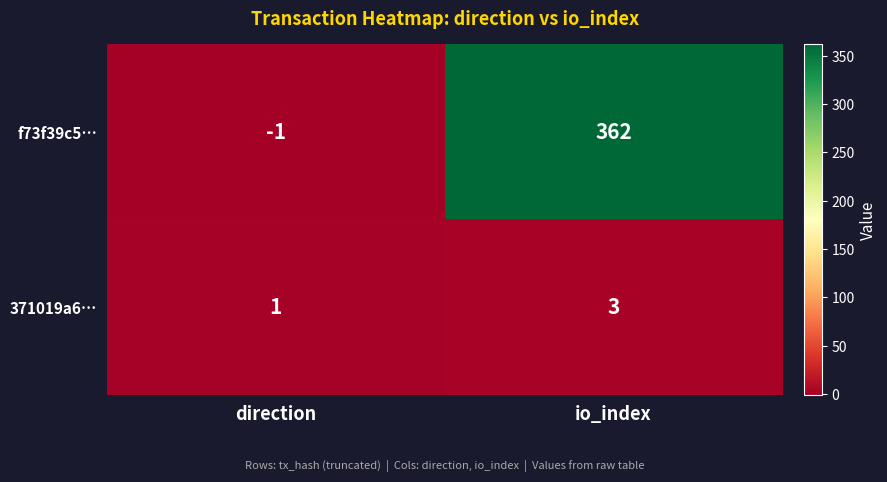

True or false: f73f39c5… has a value of 546 at io_index.

False